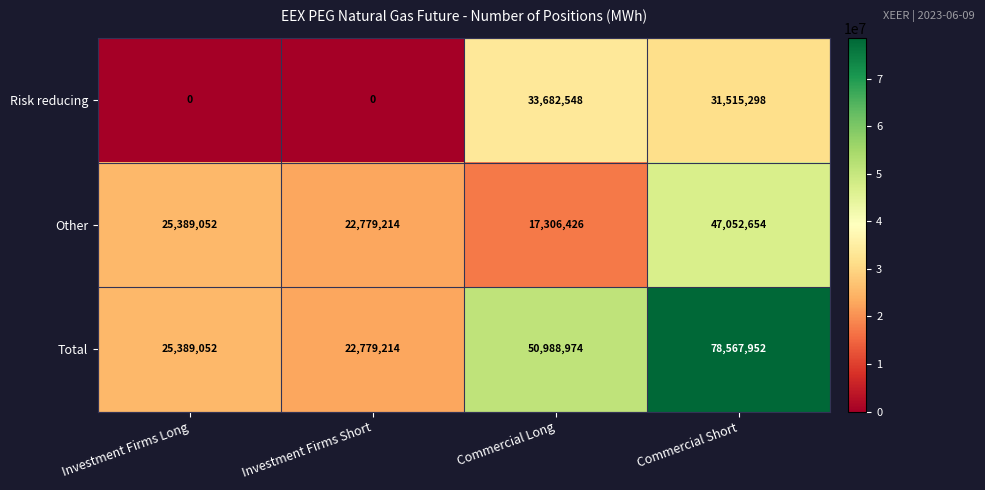

Reading left to right, list all the values displayed in this chart.

Risk reducing: 0	0	33682548	31515298
Other: 25389052	22779214	17306426	47052654
Total: 25389052	22779214	50988974	78567952